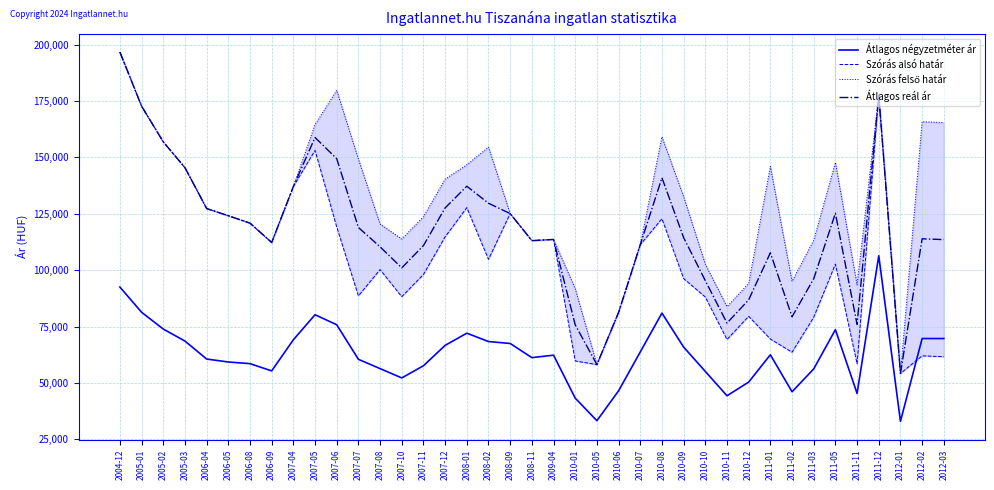

At which category is the sum across all series the highest?

2004-12